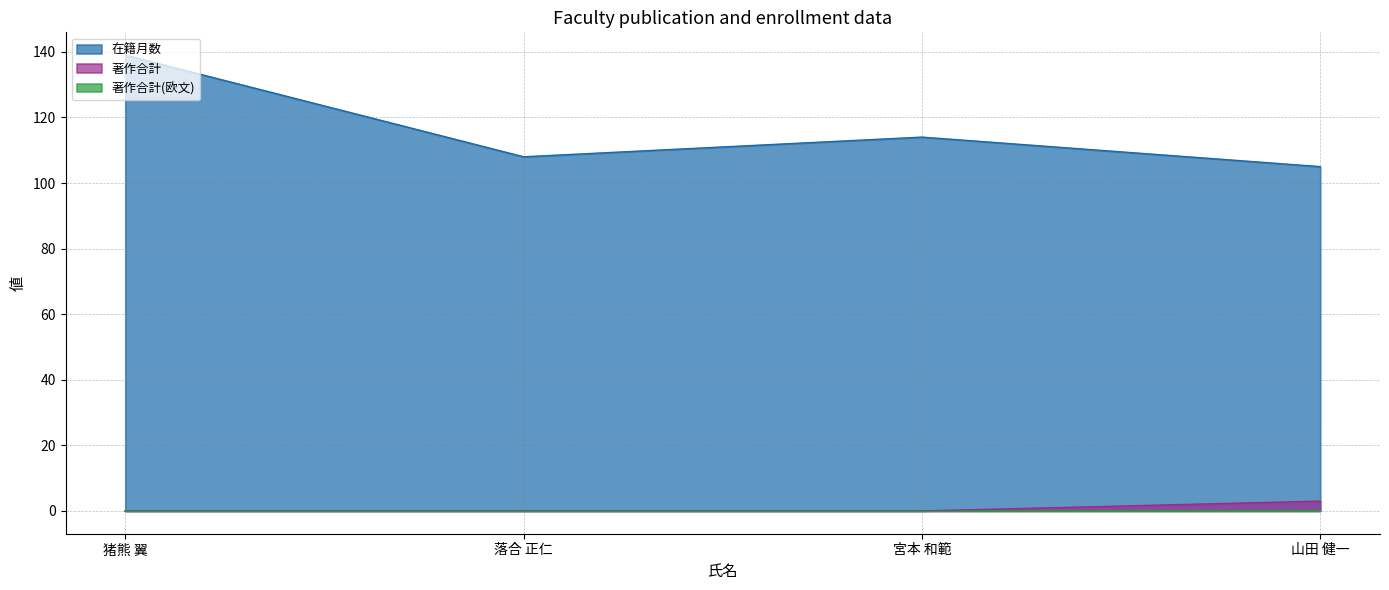

Is the value of 著作合計 at 宮本 和範 greater than the value of 在籍月数 at 山田 健一?

No